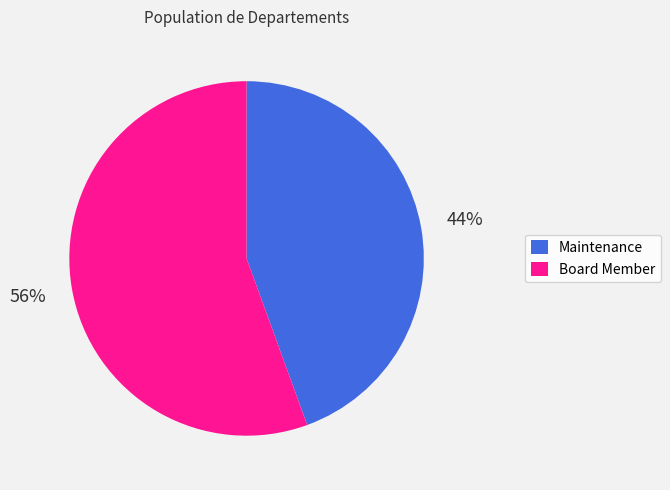

To the nearest percent, what is the average slice percentage?

50%